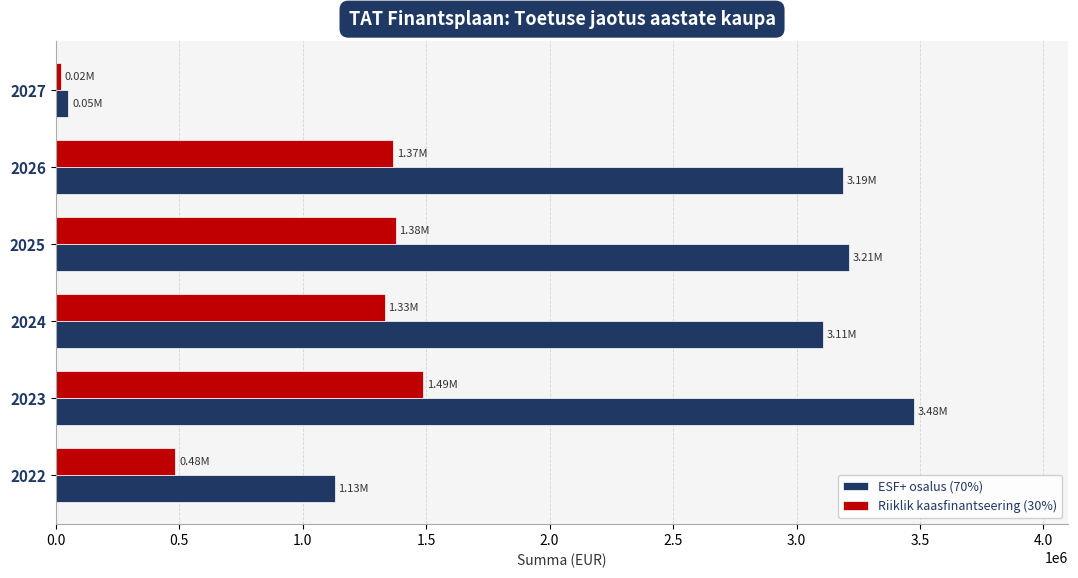

What is the difference between the highest and lowest values at 2026?

1822794.7